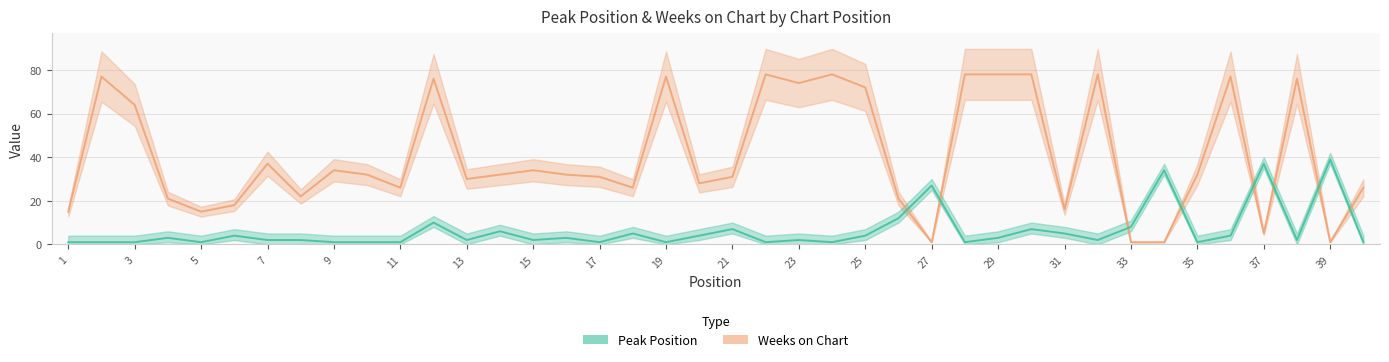

What is the difference between the second highest and second lowest values in the Weeks on Chart series?

77